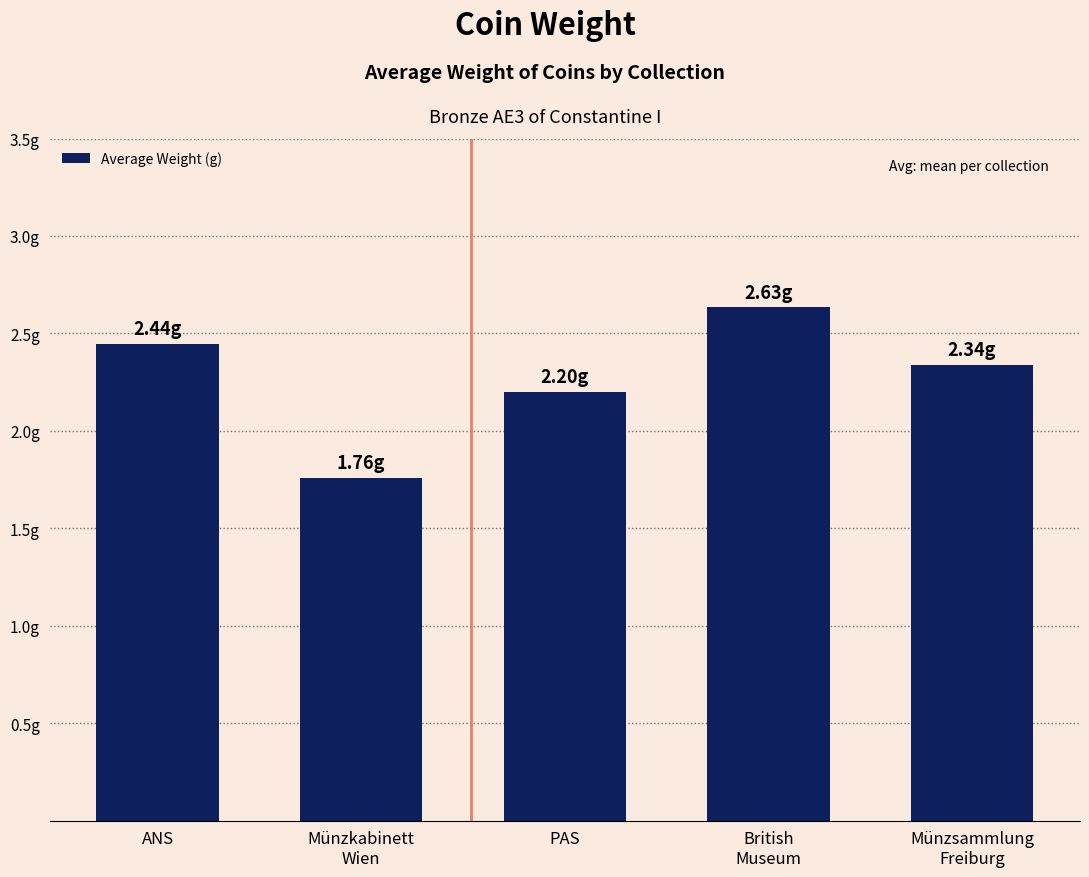

The value at ANS is 2.4. True or false?

True